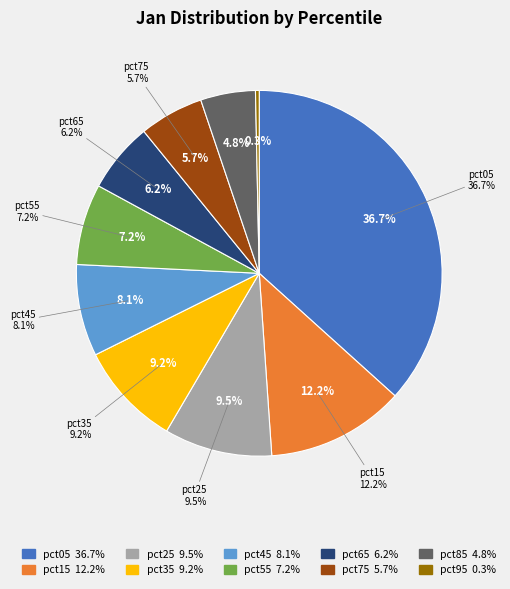

To the nearest percent, what is the difference between the largest and smallest slice percentages?

36%